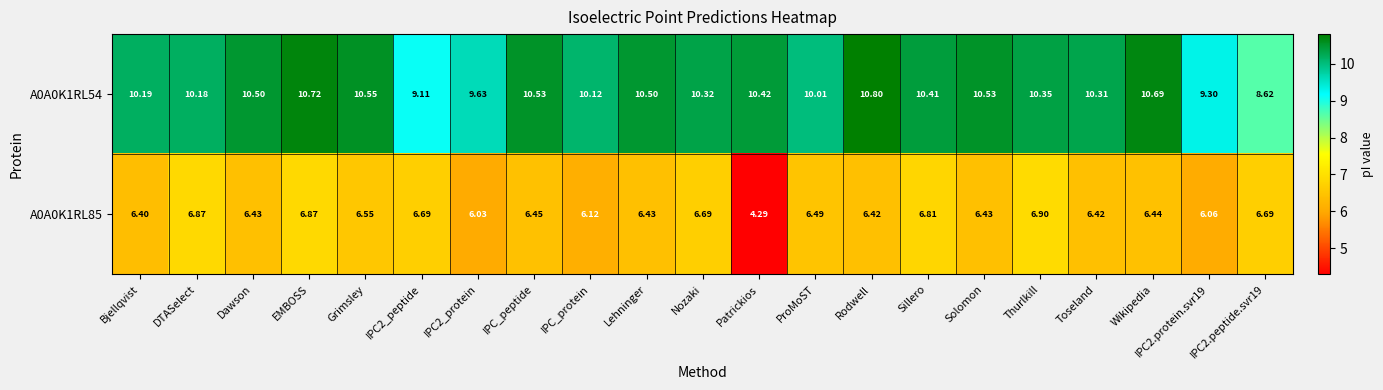

At which category is the sum across all series the highest?

EMBOSS